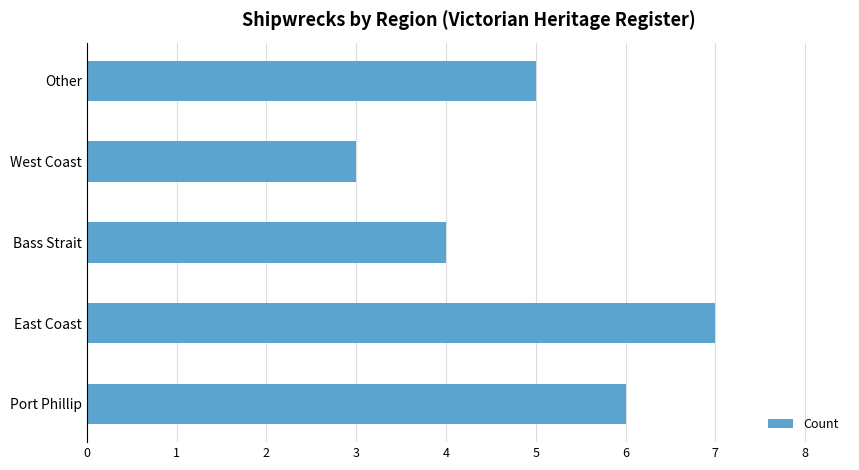

How many series are shown in this chart?

1